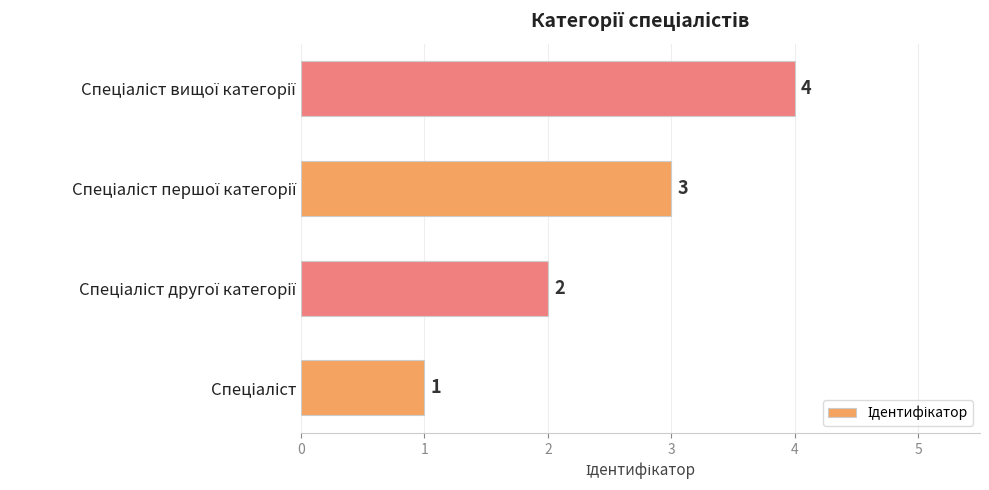

What is the difference between the maximum and minimum values?

3